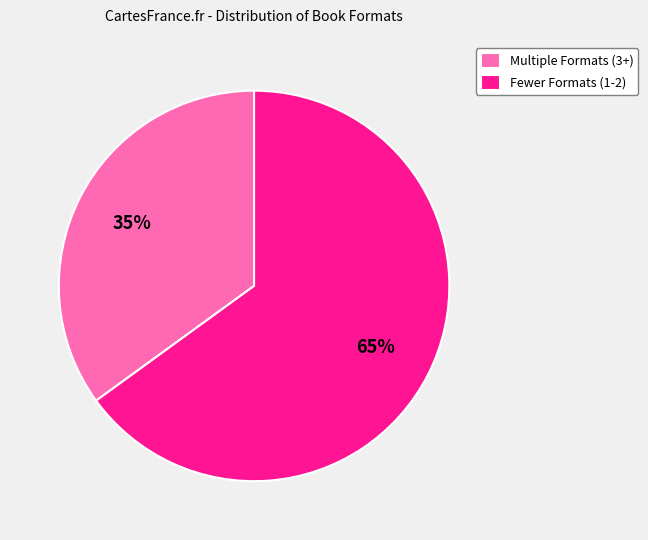

Which has a higher value, Fewer Formats (1-2) or Multiple Formats (3+)?

Fewer Formats (1-2)